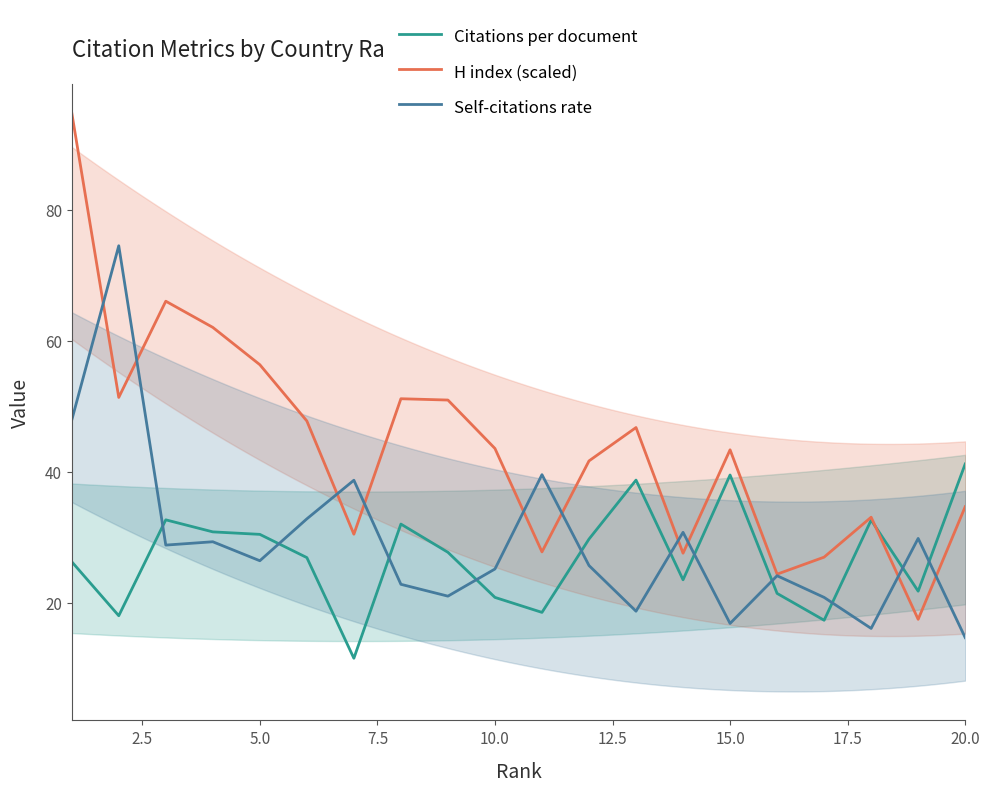

After their last crossing, which series has the higher values: Self-citations rate or Citations per document?

Citations per document